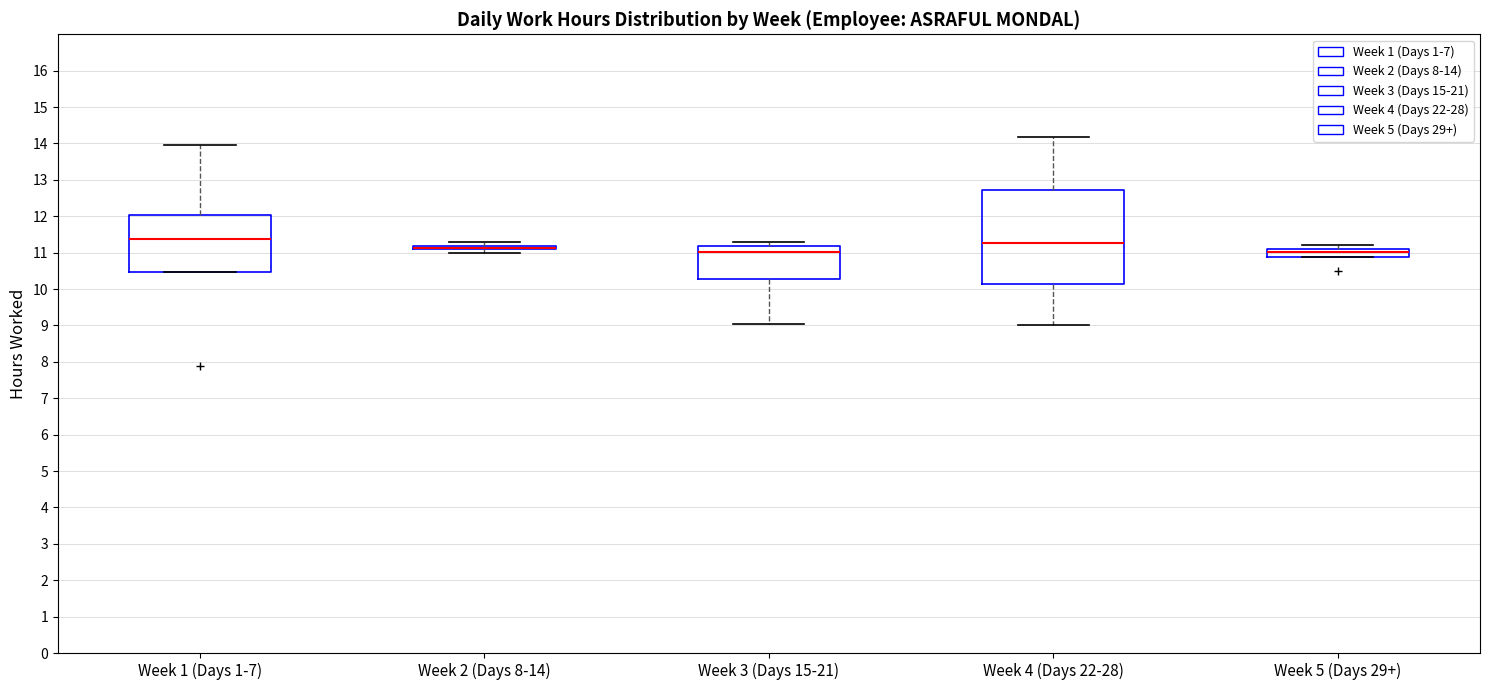

Reading left to right, read every box against the y-axis: the position of its median line, the range the box covers, and the ends of its whiskers. The values are not printed on the chart, so give them approximately, as read against the axis.

Week 1 (Days 1-7): median 11.4, box 10.5 to 12.0, whiskers 10.5 to 14.0
Week 2 (Days 8-14): box collapsed to a line at 11.1, whiskers 11.0 to 11.3
Week 3 (Days 15-21): median 11.0, box 10.3 to 11.2, whiskers 9.0 to 11.3
Week 4 (Days 22-28): median 11.3, box 10.1 to 12.7, whiskers 9.0 to 14.2
Week 5 (Days 29+): median 11.0 (drawn on the box's upper edge), box 10.9 to 11.1, whiskers 10.9 to 11.2